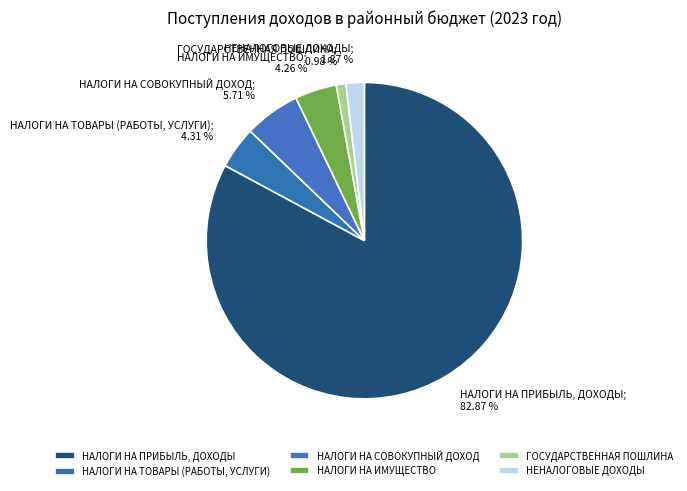

Which slice represents more than half of the pie?

НАЛОГИ НА ПРИБЫЛЬ, ДОХОДЫ